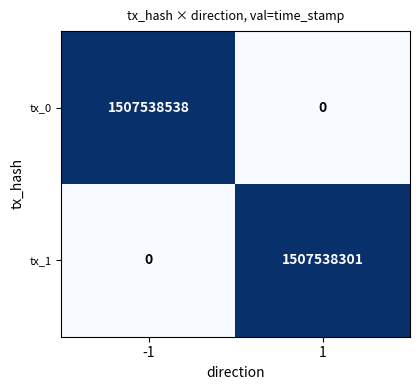

What is the approximate value of tx_1 at 1, to the nearest 50?

1507538300